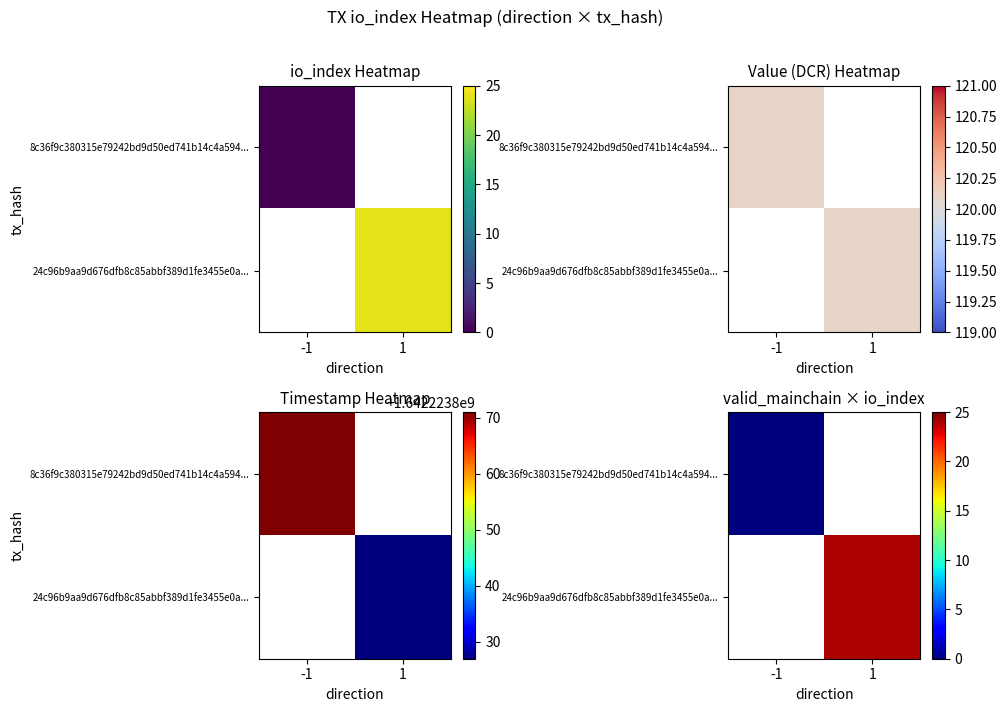

Which has a higher value, 1 or -1?

-1